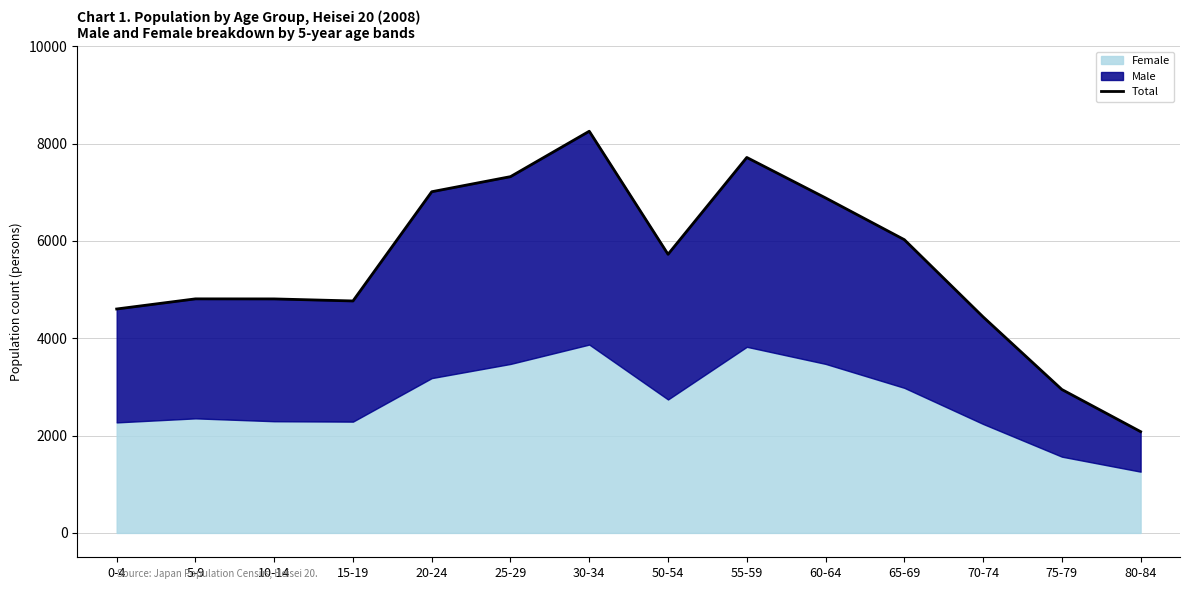

What is the difference between the values at 80-84 and 55-59?

5633